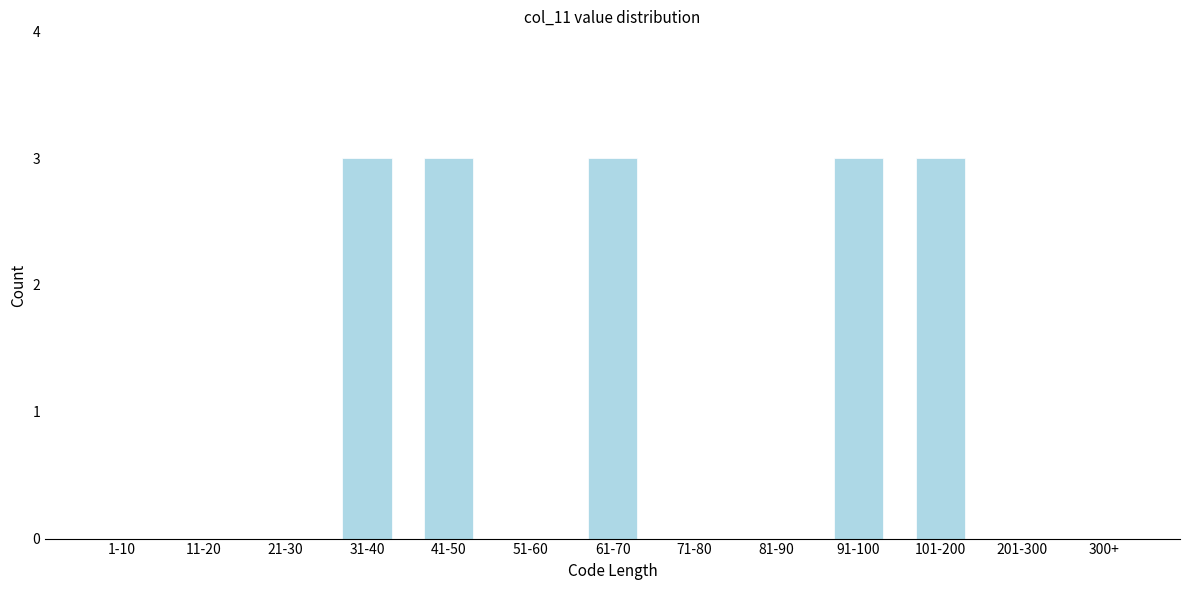

Reading left to right, what are all the values shown in this chart?

1-10=0	11-20=0	21-30=0	31-40=3	41-50=3	51-60=0	61-70=3	71-80=0	81-90=0	91-100=3	101-200=3	201-300=0	300+=0